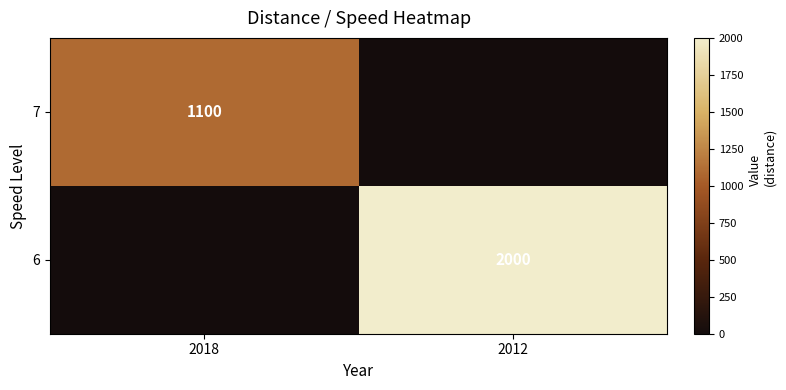

What is the difference between the highest and lowest values at 2018?

1100